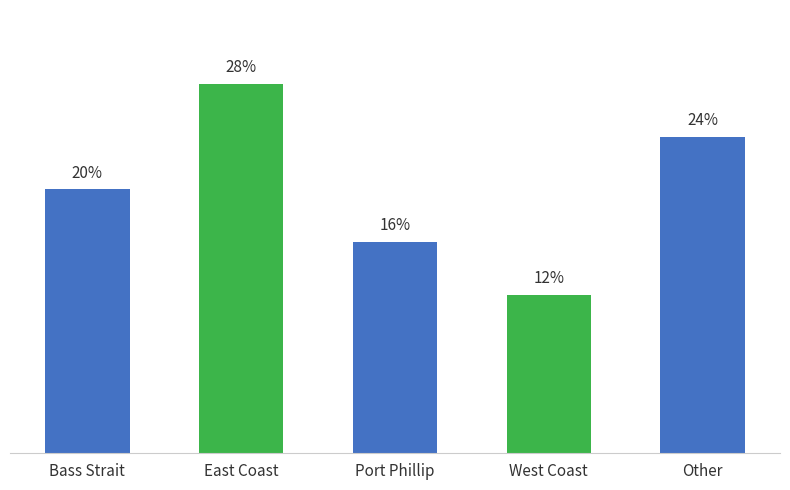

Does the chart contain any negative values?

No